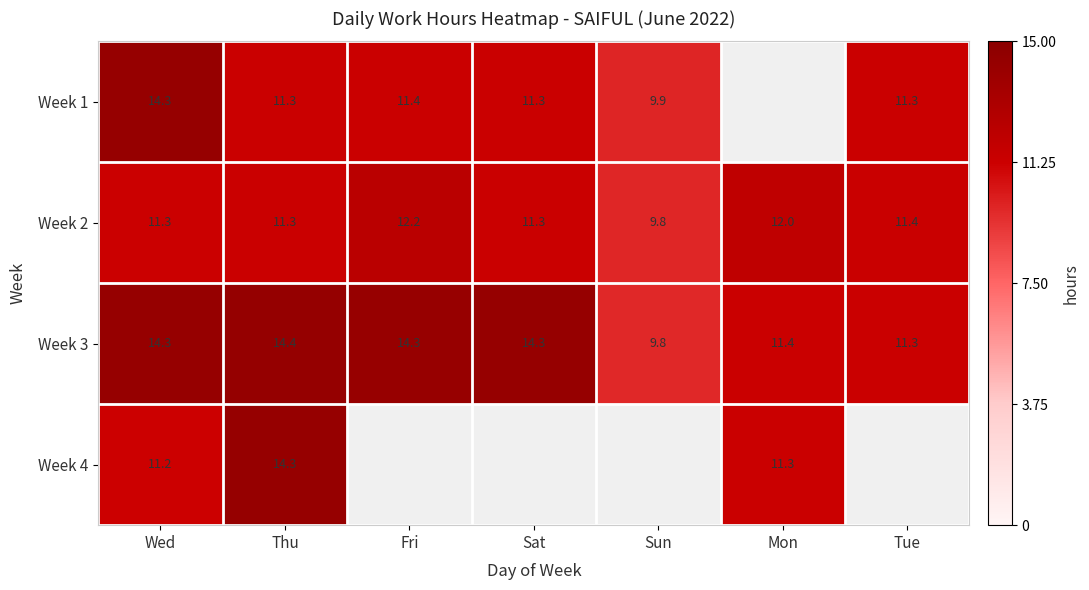

The Week 2 series shows 6.4 at Sun. True or false?

False